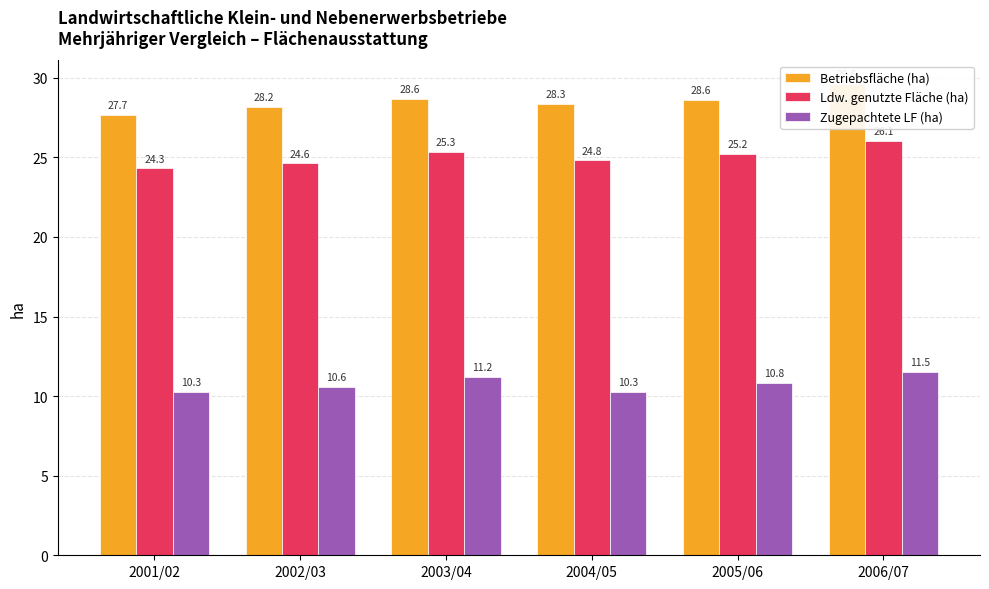

At how many categories does at least one series exceed 19?

6